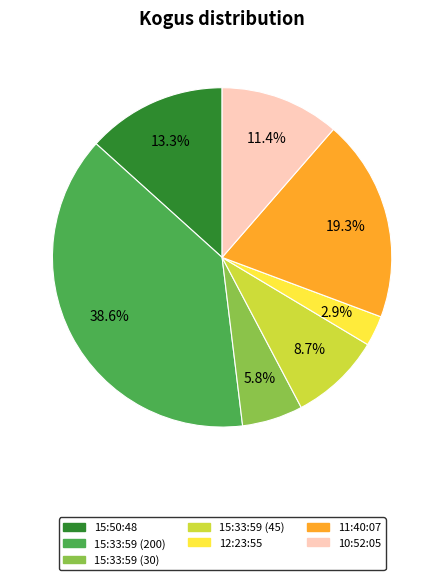

What percentage do 10:52:05 and 15:50:48 together represent?

24.7%